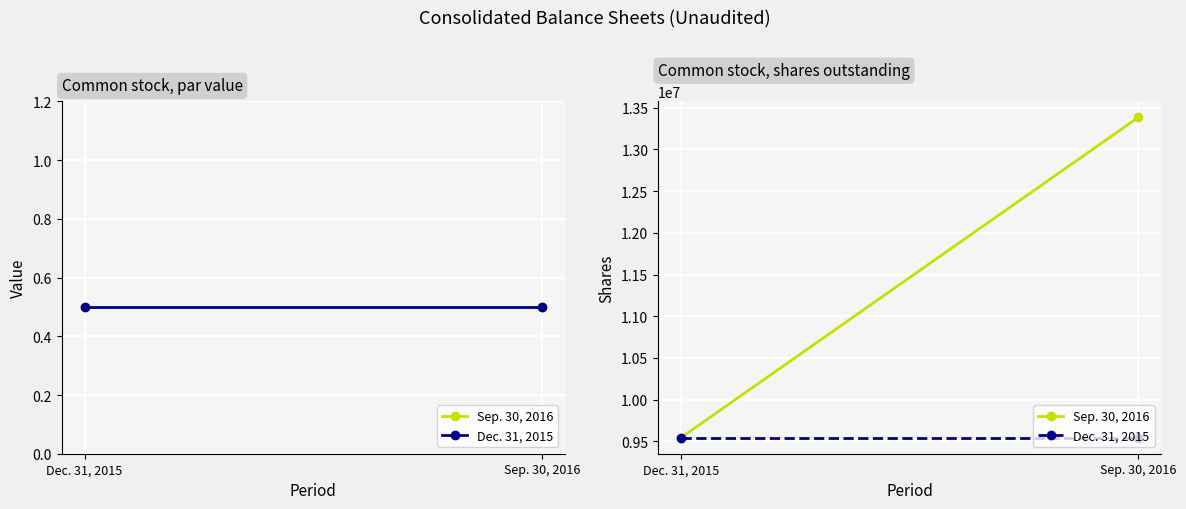

The Dec. 31, 2015 series shows 9544035 at Sep. 30, 2016. True or false?

True